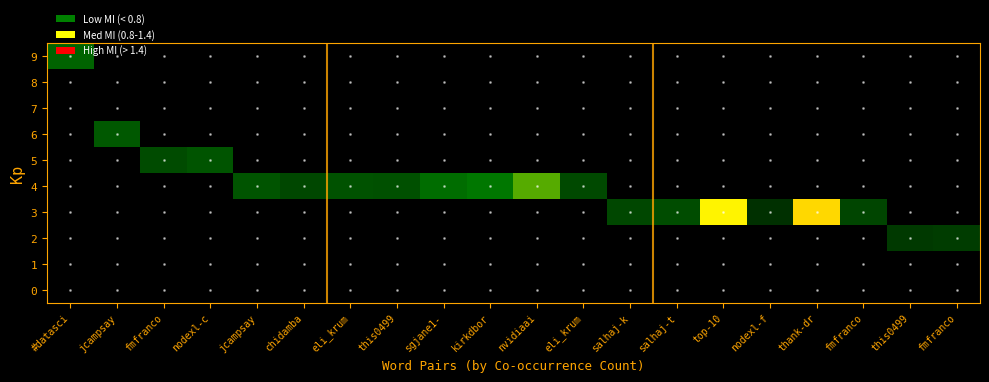

Rank the series by their maximum value, from highest to lowest.

3, 4, 9, 6, 5, 2, 0, 1, 7, 8